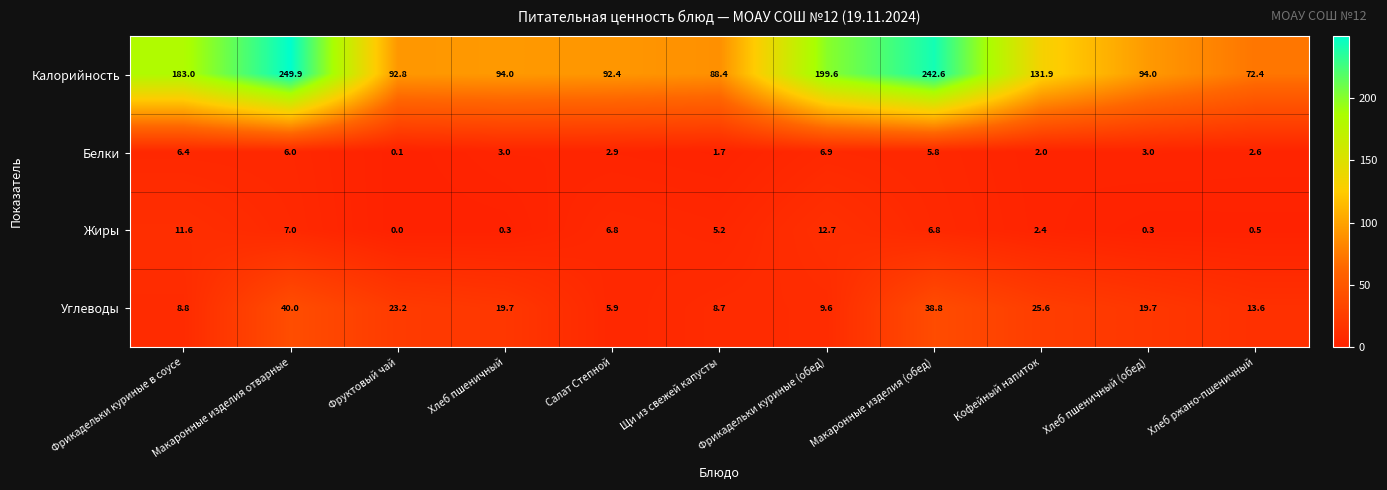

Which series has the widest spread of values?

Калорийность